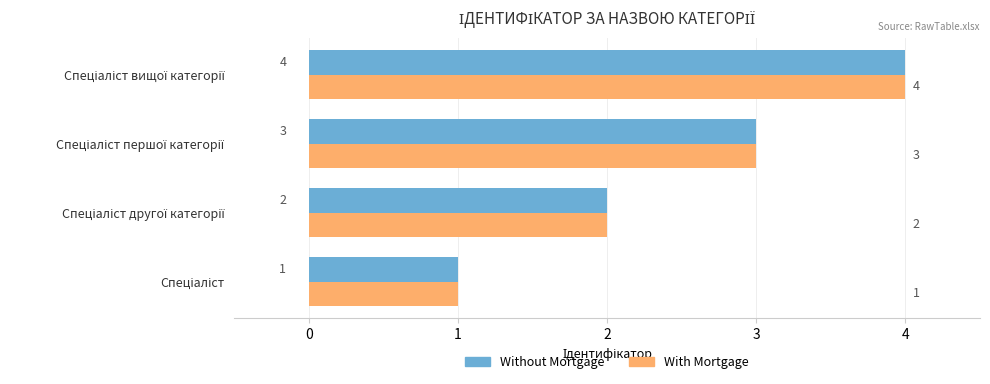

What is the difference between the maximum and minimum values in the Without Mortgage series?

3